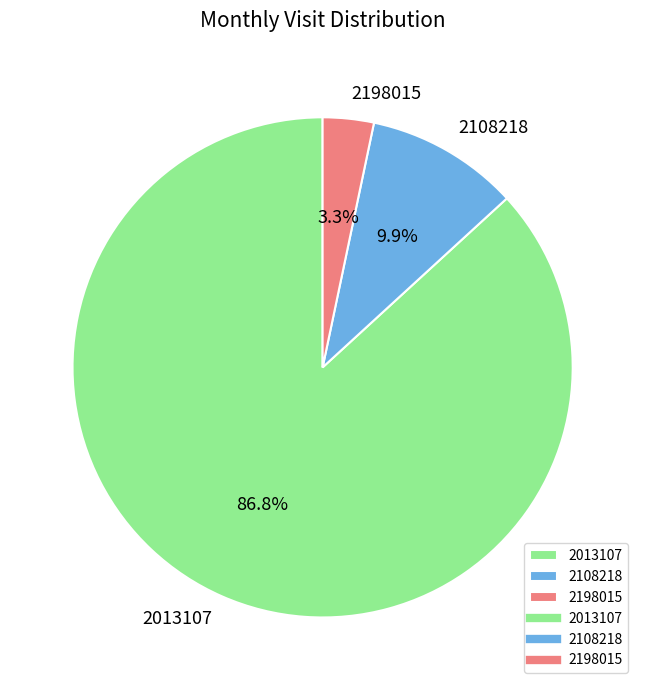

To the nearest percent, what percentage of the pie is 2013107?

87%